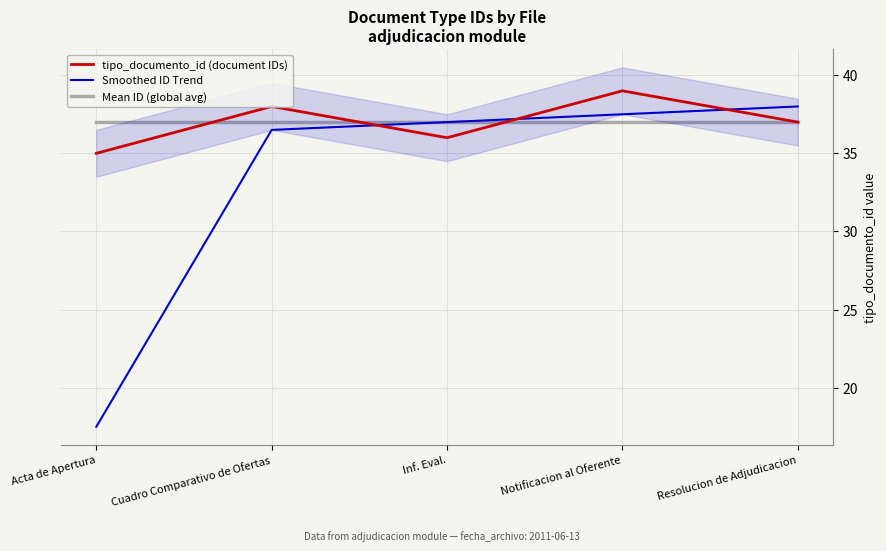

True or false: Mean ID (global avg) has a value of 37.0 at Acta de Apertura.

True